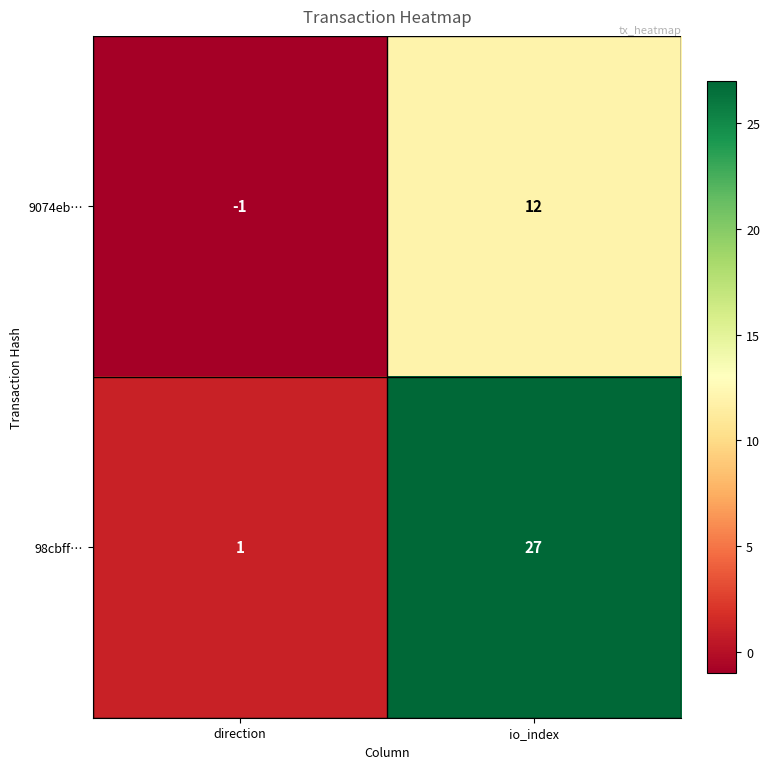

How many series are shown in this chart?

2